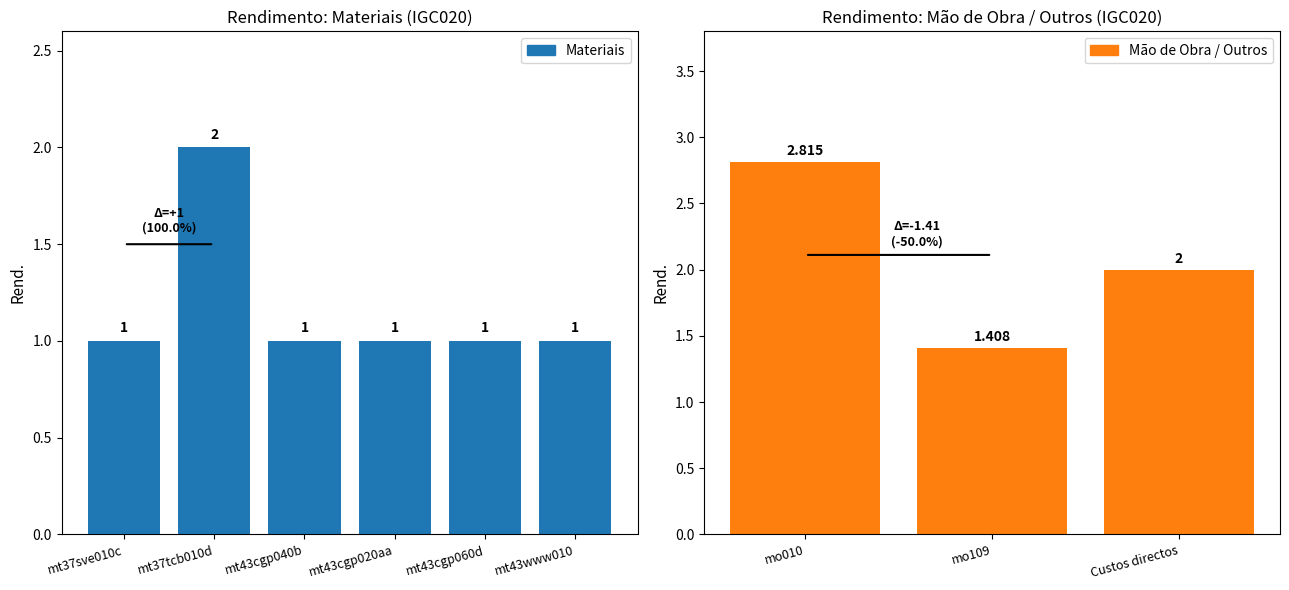

Which label corresponds to the largest value in the chart?

mo010